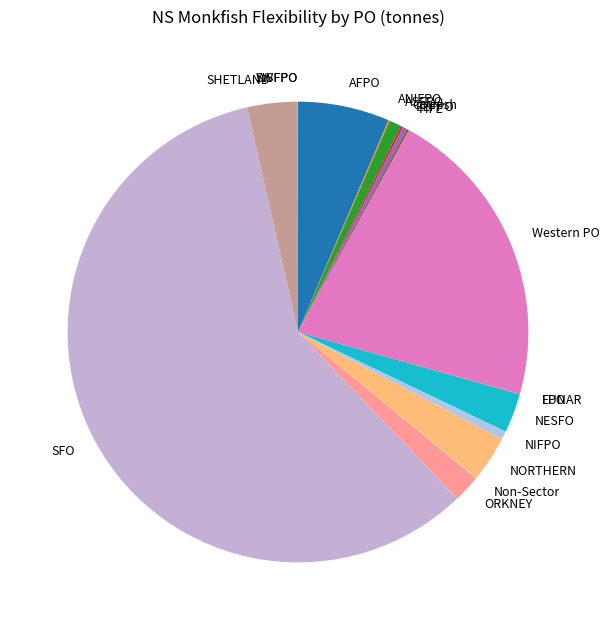

Which category has the biggest portion of the pie?

SFO